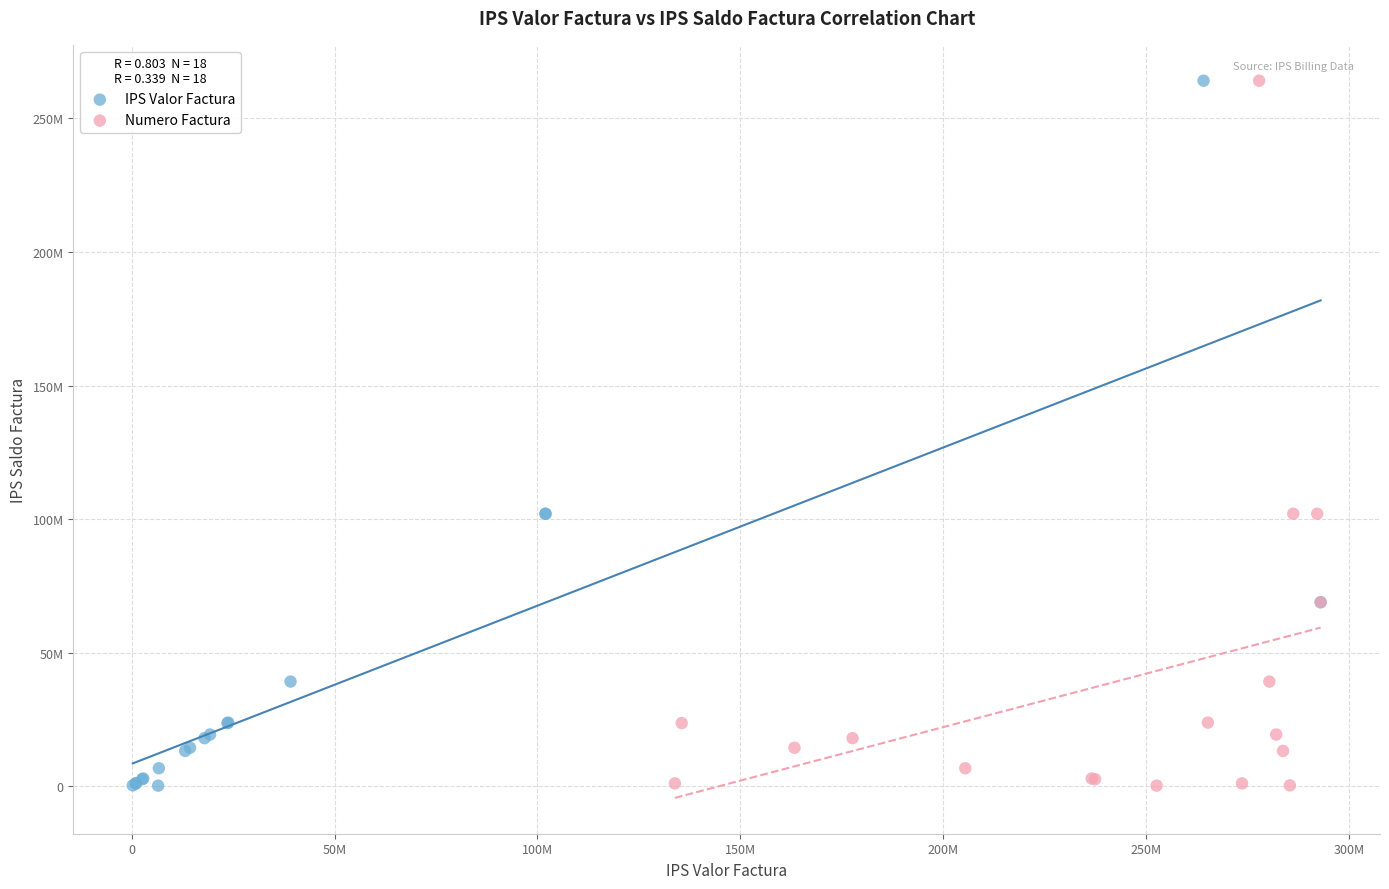

What are all the series names shown in the legend?

IPS Valor Factura, Numero Factura